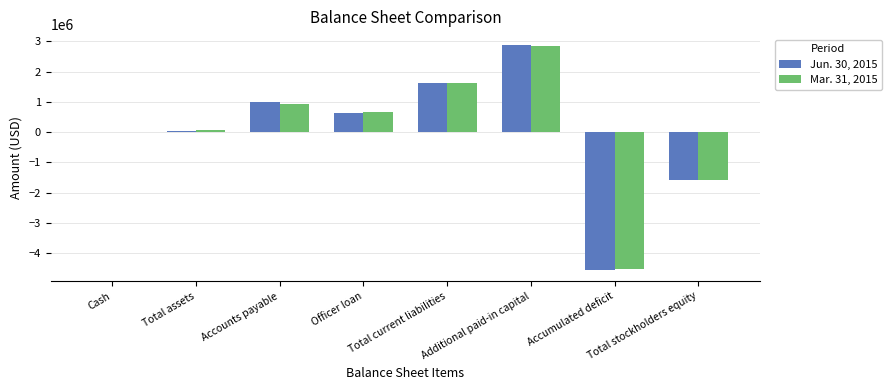

Reading left to right, transcribe all the data shown in this chart.

Jun. 30, 2015: Cash=173	Total assets=45785	Accounts payable=1003600	Officer loan=635380	Total current liabilities=1638980	Additional paid-in capital=2868970	Accumulated deficit=-4562165	Total stockholders equity=-1593195
Mar. 31, 2015: Cash=94	Total assets=56604	Accounts payable=929077	Officer loan=666045	Total current liabilities=1635122	Additional paid-in capital=2853131	Accumulated deficit=-4531649	Total stockholders equity=-1578518